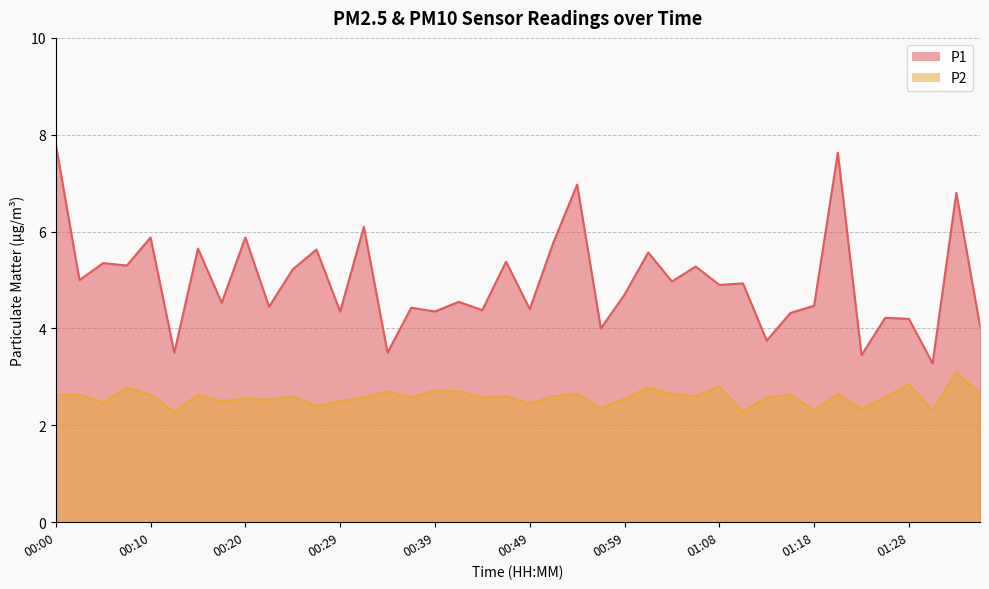

What is the label of the 36th point from the right?

00:10